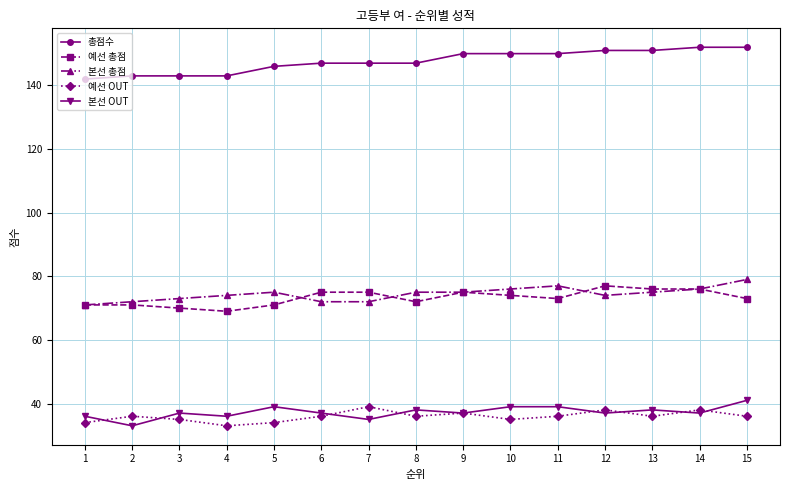

Which series has the largest total across all categories?

총점수